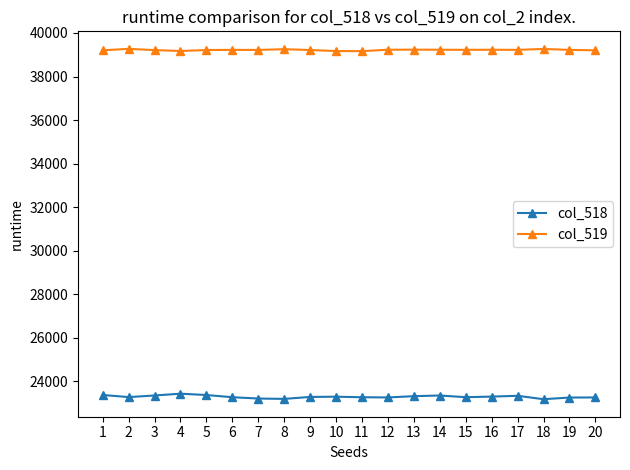

What is the difference between the highest and lowest values at 8?

16056